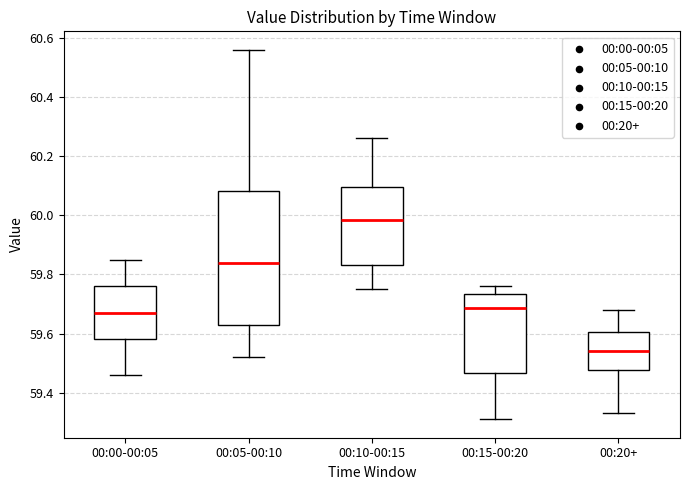

Which box is the tallest, from its lower edge to its upper edge?

00:05-00:10